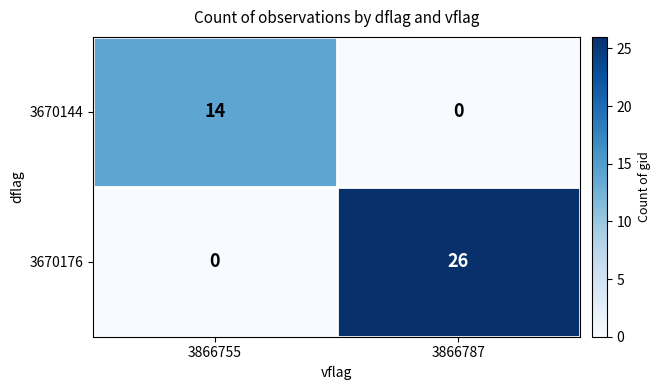

Is the value of 3670144 at 3866755 greater than the value of 3670176 at 3866755?

Yes